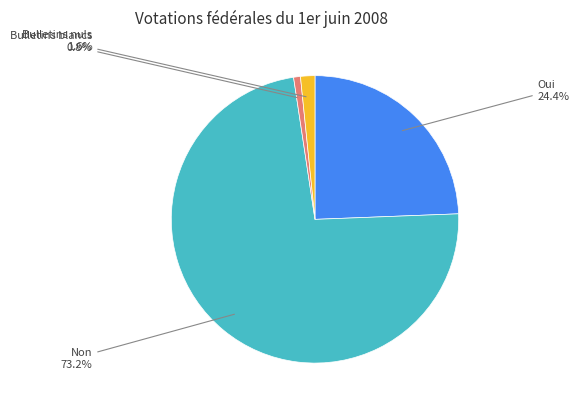

How many segments does this pie chart have?

4